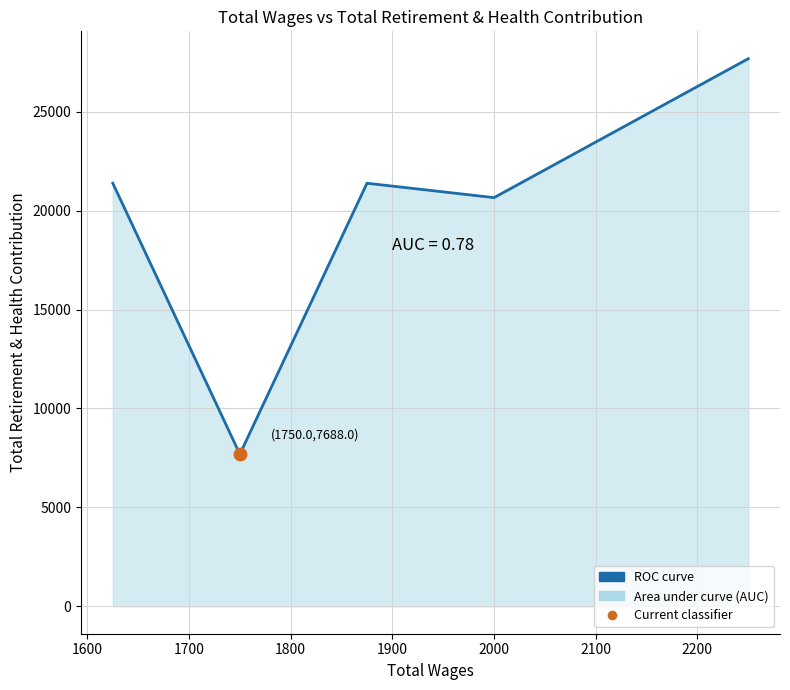

What is the difference between the second highest and second lowest values?

728